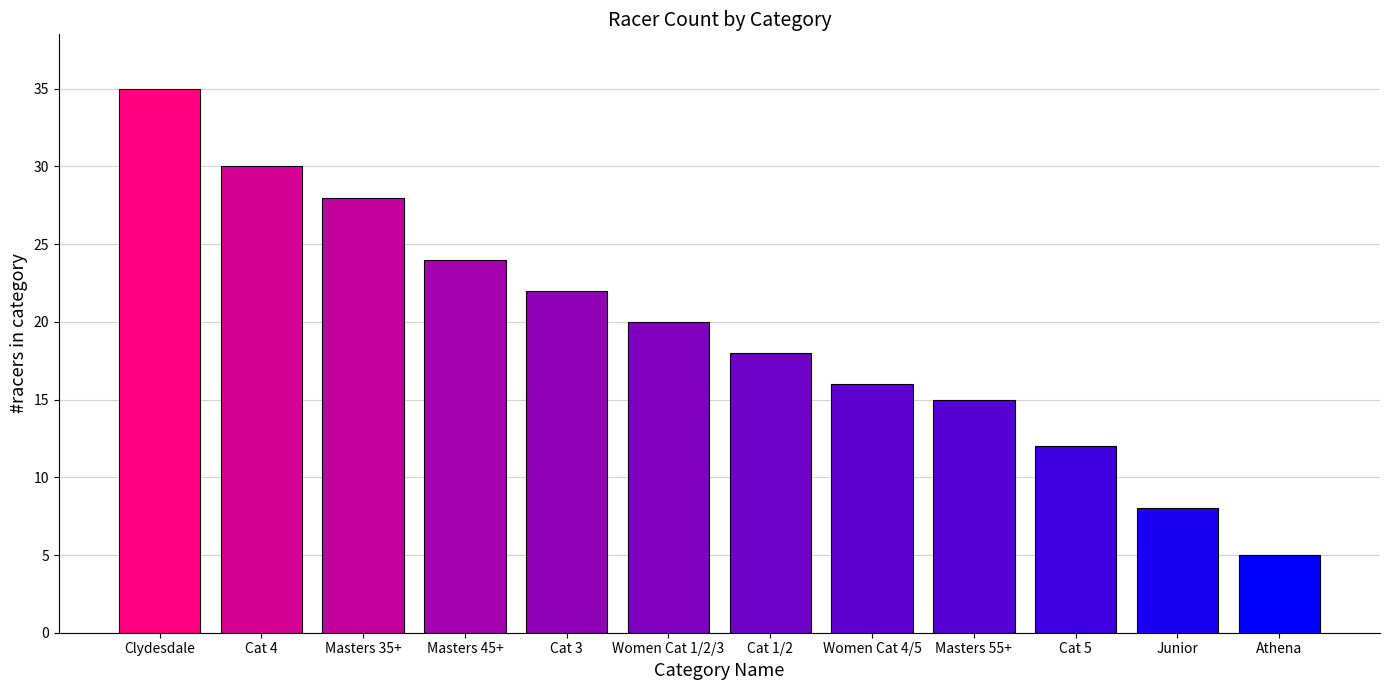

How many series are shown in this chart?

1